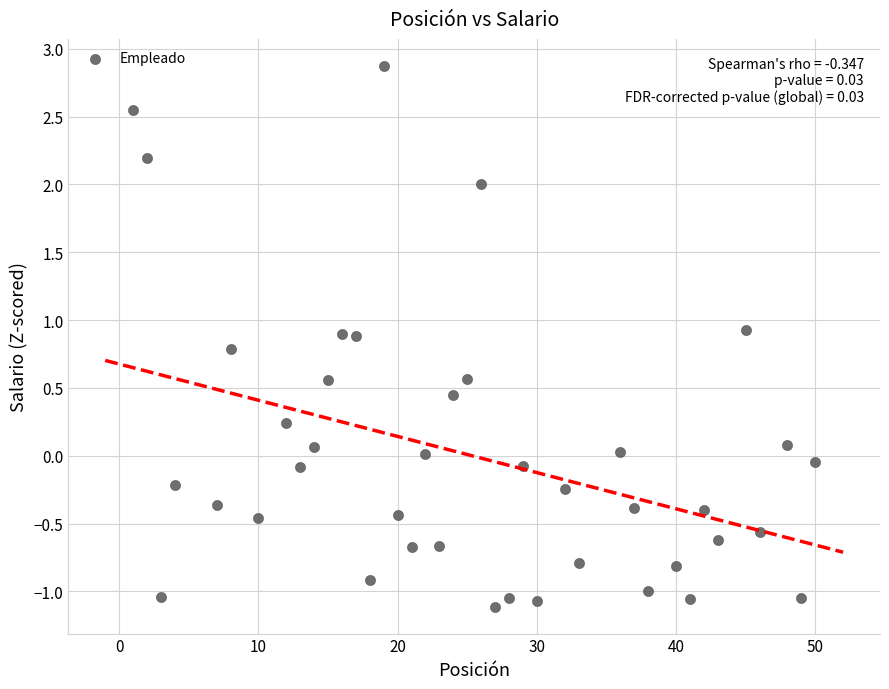

What is the range of Y values (max minus min)?

4.0